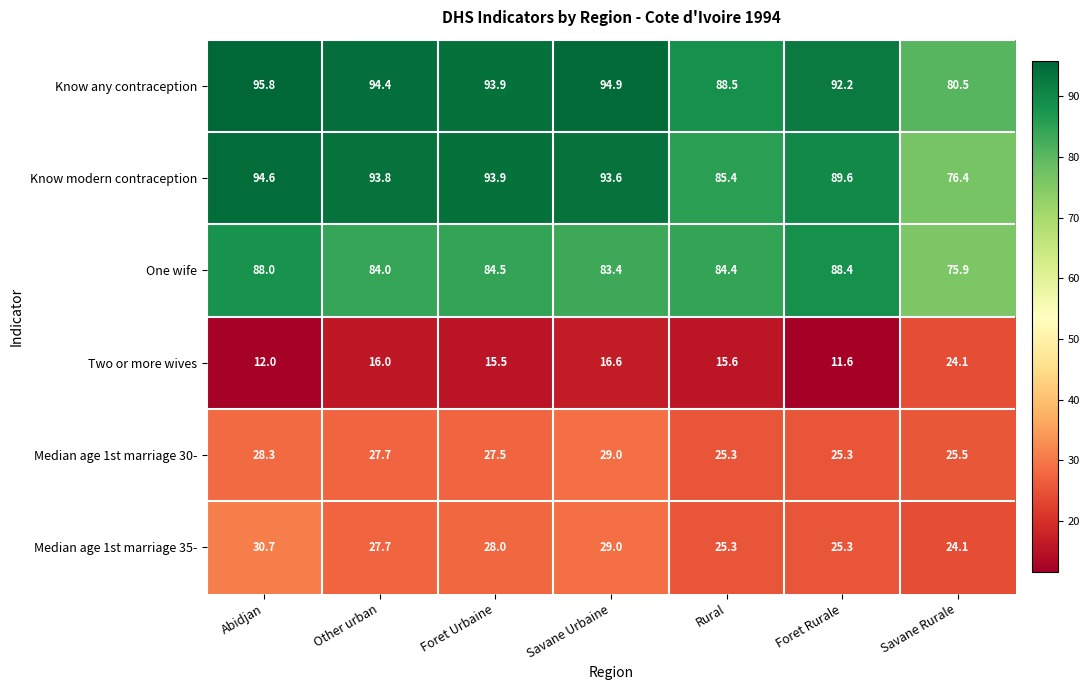

What is the approximate value of One wife at Savane Urbaine?

83.4